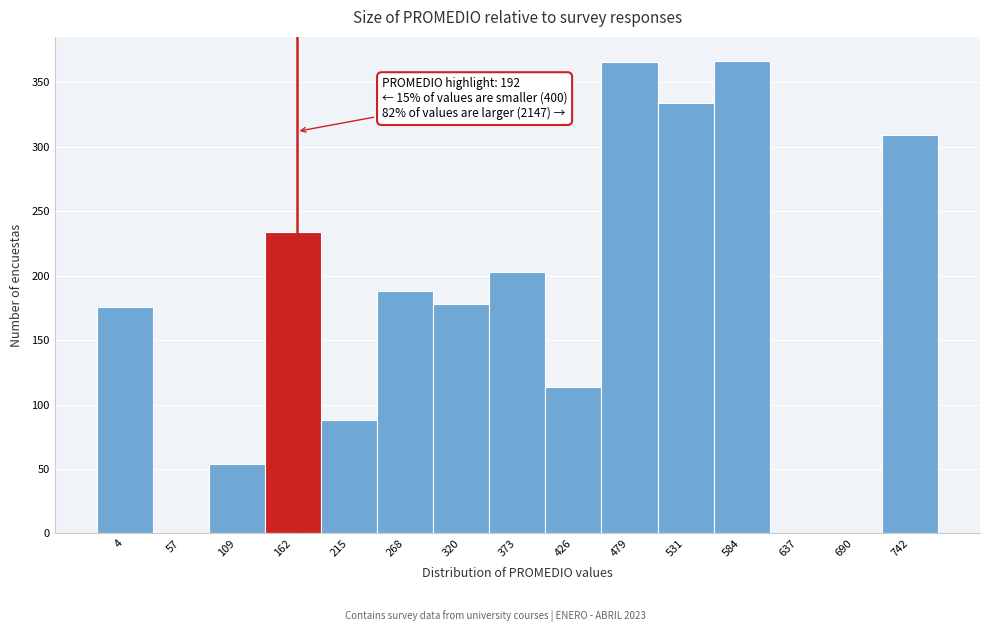

What is the change in value from 426 to 742?

+195